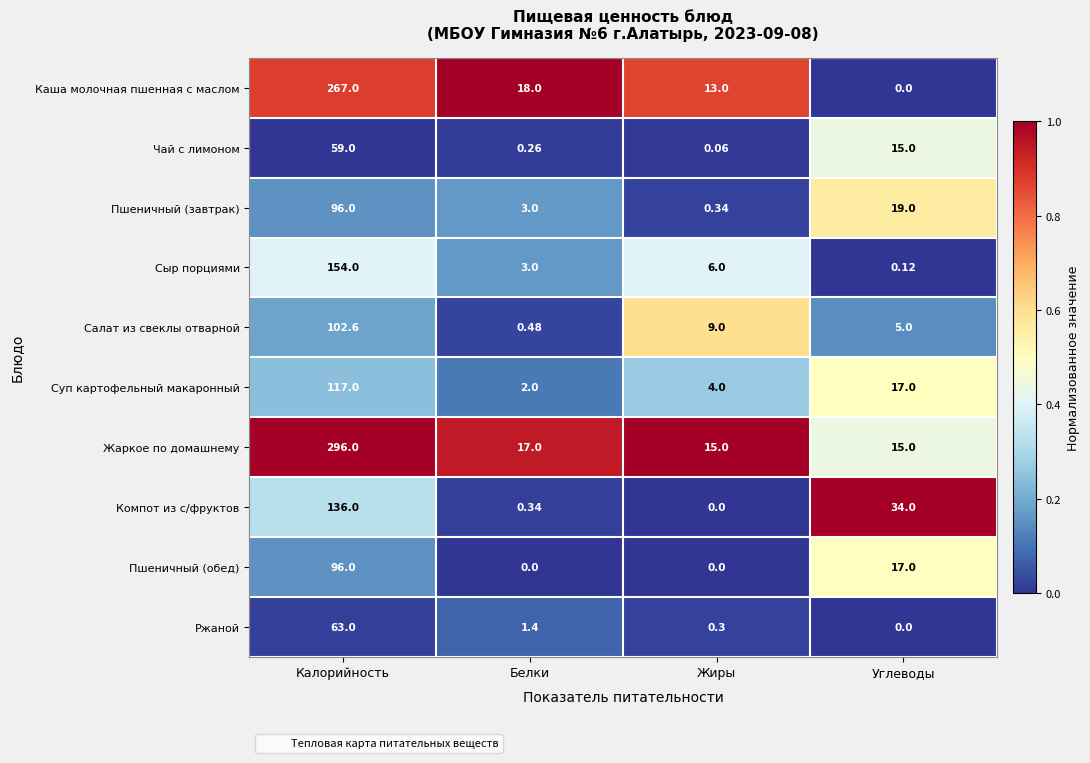

Rank the categories by Суп картофельный макаронный value from highest to lowest.

Калорийность, Углеводы, Жиры, Белки